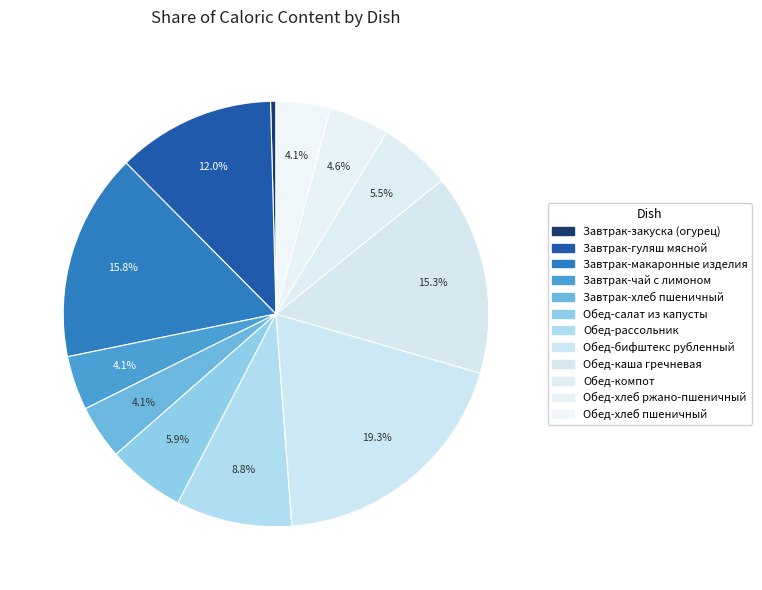

To the nearest percent, what is the difference between the largest and smallest slice percentages?

19%